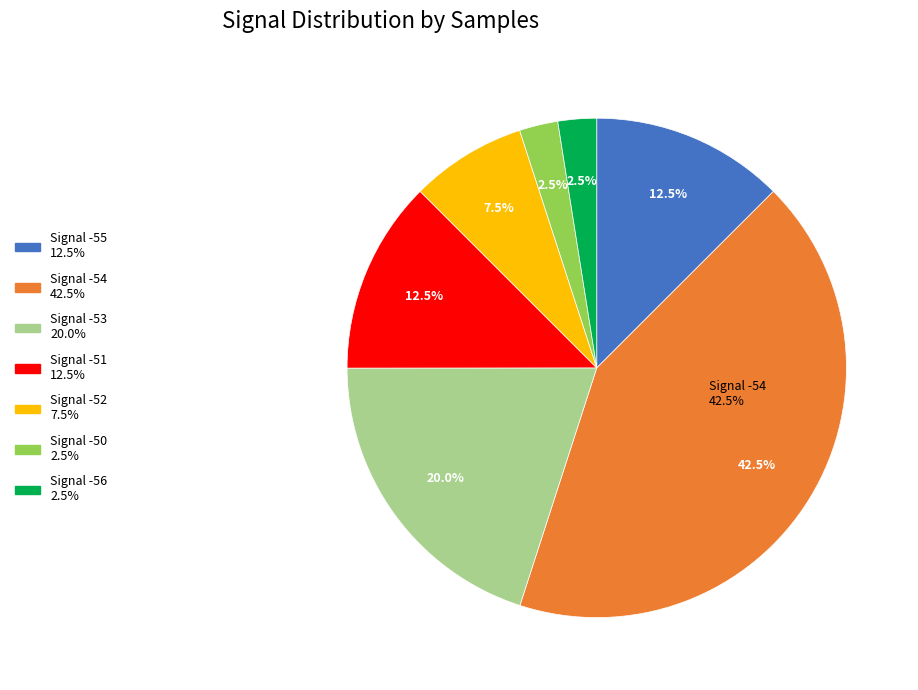

True or false: -54 accounts for 1% of the total.

False